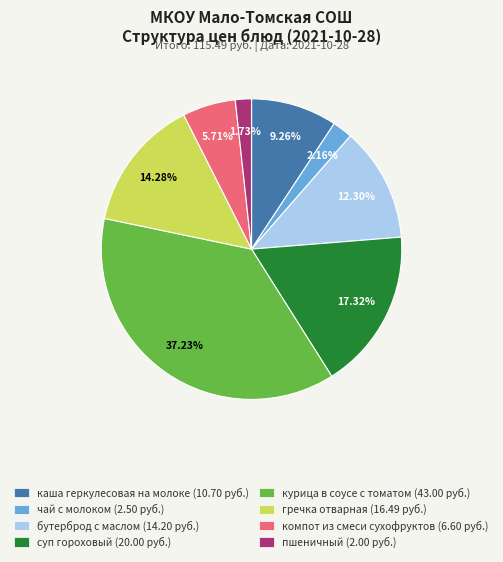

Approximately how many times larger is the value at пшеничный compared to бутерброд с маслом?

0.1